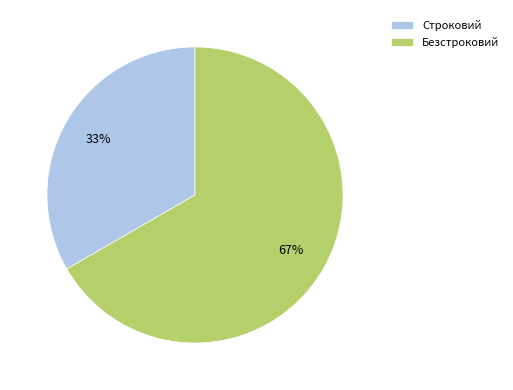

Which slice is the smallest?

Строковий